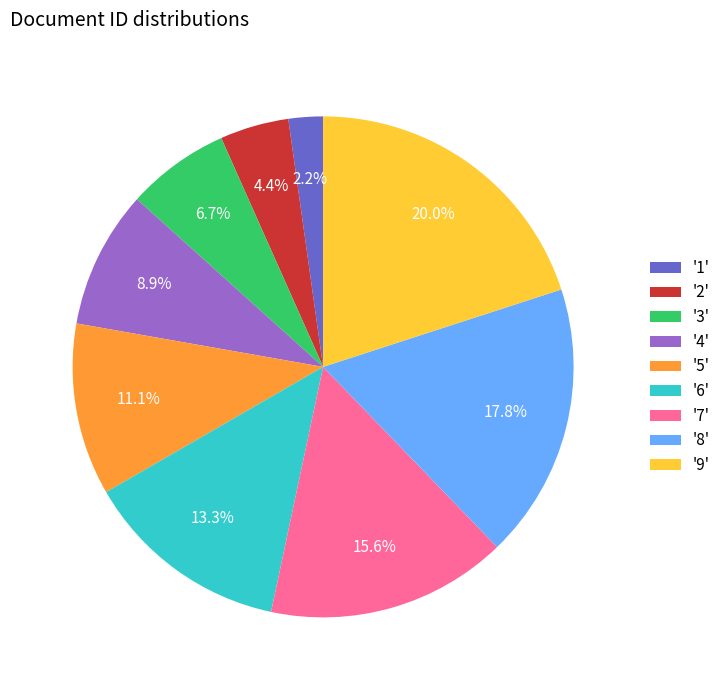

Which has a higher value, '8' or '2'?

'8'